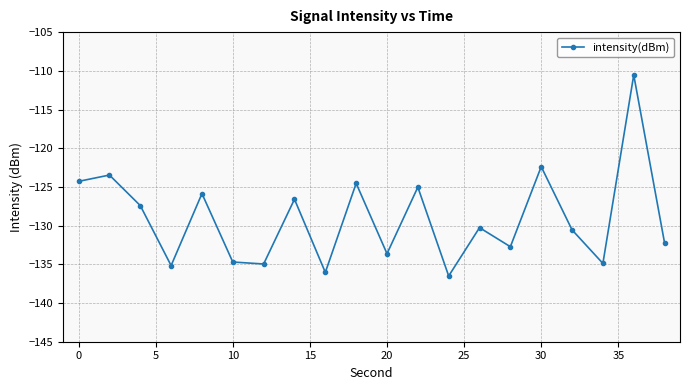

What is the value of the 6th point from the left?

-134.7